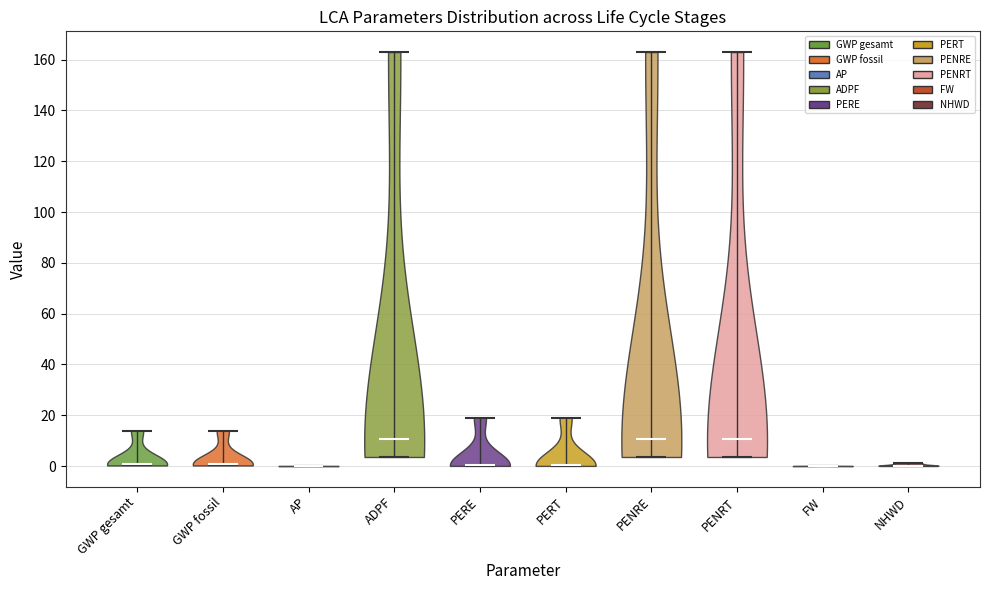

What is the highest point the violin for GWP gesamt reaches on the y-axis? The values are not printed on the chart, so give them approximately, as read against the axis.

14